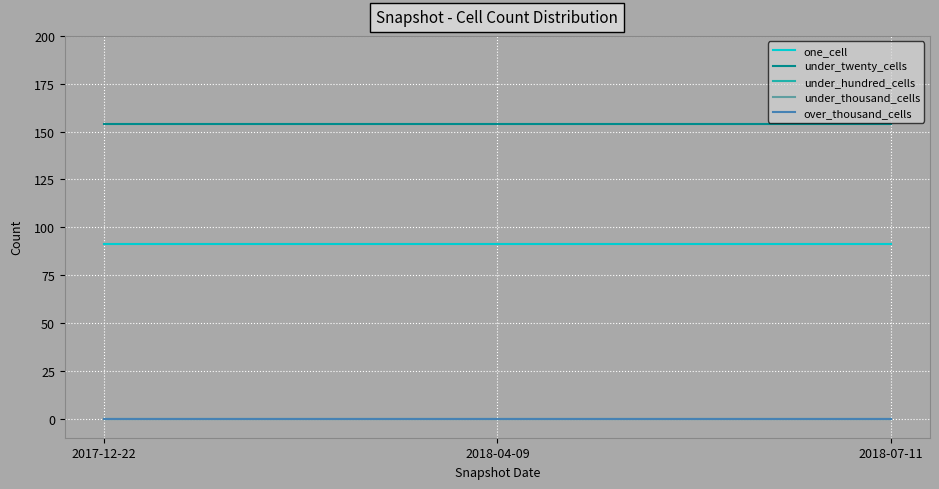

Reading left to right, transcribe all the data shown in this chart.

one_cell: 2017-12-22=91	2018-04-09=91	2018-07-11=91
under_twenty_cells: 2017-12-22=154	2018-04-09=154	2018-07-11=154
under_hundred_cells: 2017-12-22=0	2018-04-09=0	2018-07-11=0
under_thousand_cells: 2017-12-22=0	2018-04-09=0	2018-07-11=0
over_thousand_cells: 2017-12-22=0	2018-04-09=0	2018-07-11=0